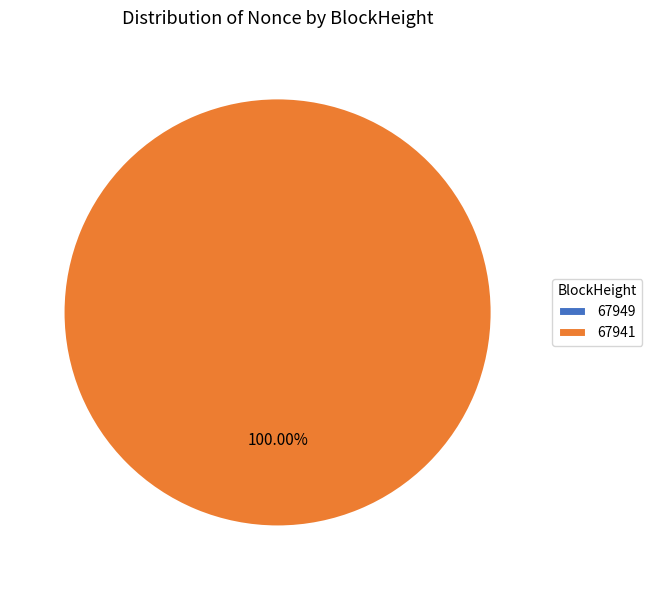

Which category has the biggest portion of the pie?

67941